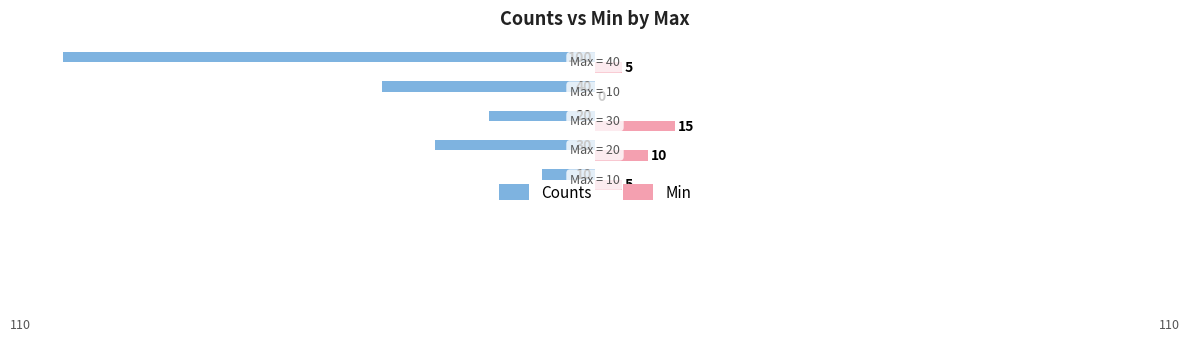

What is the sum of all Min values?

35